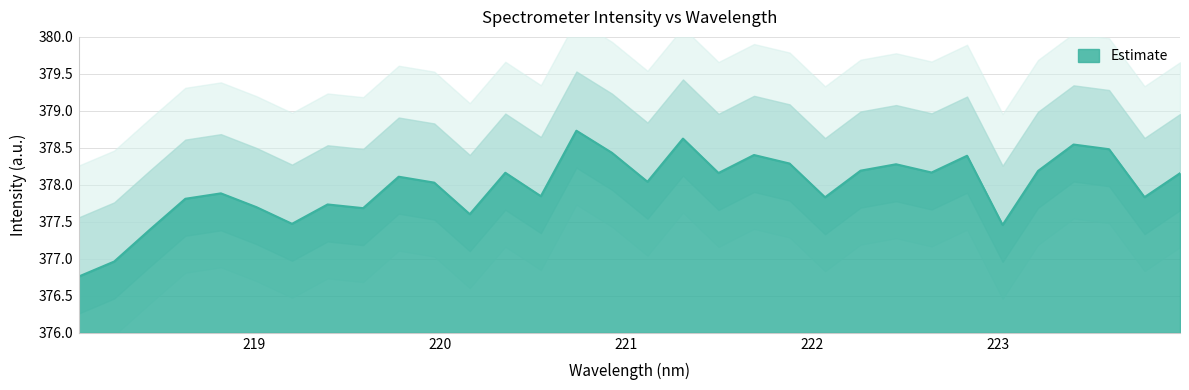

What is the greatest value displayed?

378.7